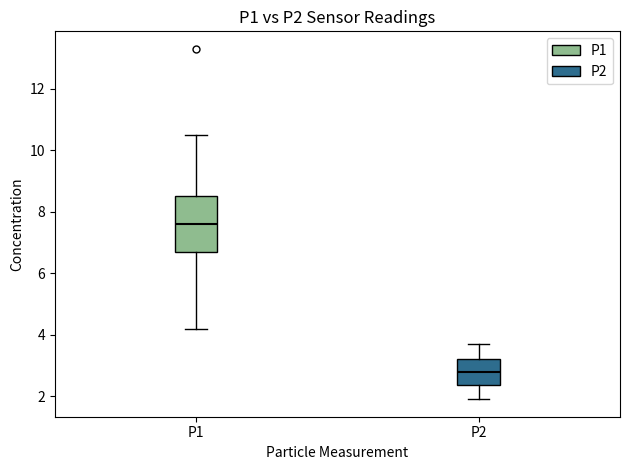

Reading left to right, read every box against the y-axis: the position of its median line, the range the box covers, and the ends of its whiskers. The values are not printed on the chart, so give them approximately, as read against the axis.

P1: median 7.6, box 6.8 to 8.6, whiskers 4.2 to 10.6
P2: median 2.8, box 2.4 to 3.2, whiskers 2.0 to 3.8